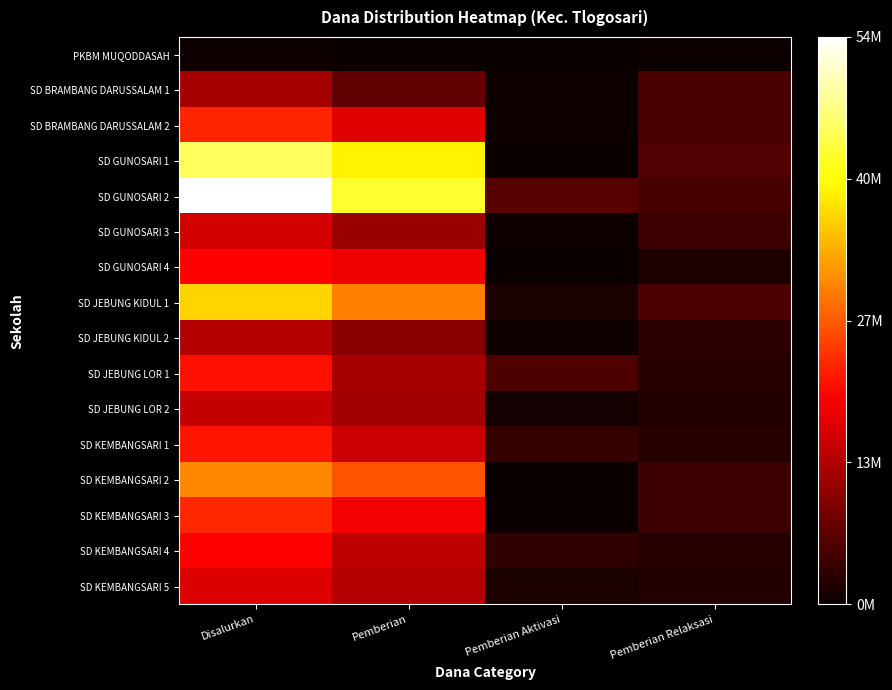

Rank the series by their maximum value, from highest to lowest.

SD GUNOSARI 2, SD GUNOSARI 1, SD JEBUNG KIDUL 1, SD KEMBANGSARI 2, SD KEMBANGSARI 3, SD BRAMBANG DARUSSALAM 2, SD KEMBANGSARI 1, SD JEBUNG LOR 1, SD GUNOSARI 4, SD KEMBANGSARI 4, SD KEMBANGSARI 5, SD GUNOSARI 3, SD JEBUNG LOR 2, SD JEBUNG KIDUL 2, SD BRAMBANG DARUSSALAM 1, PKBM MUQODDASAH